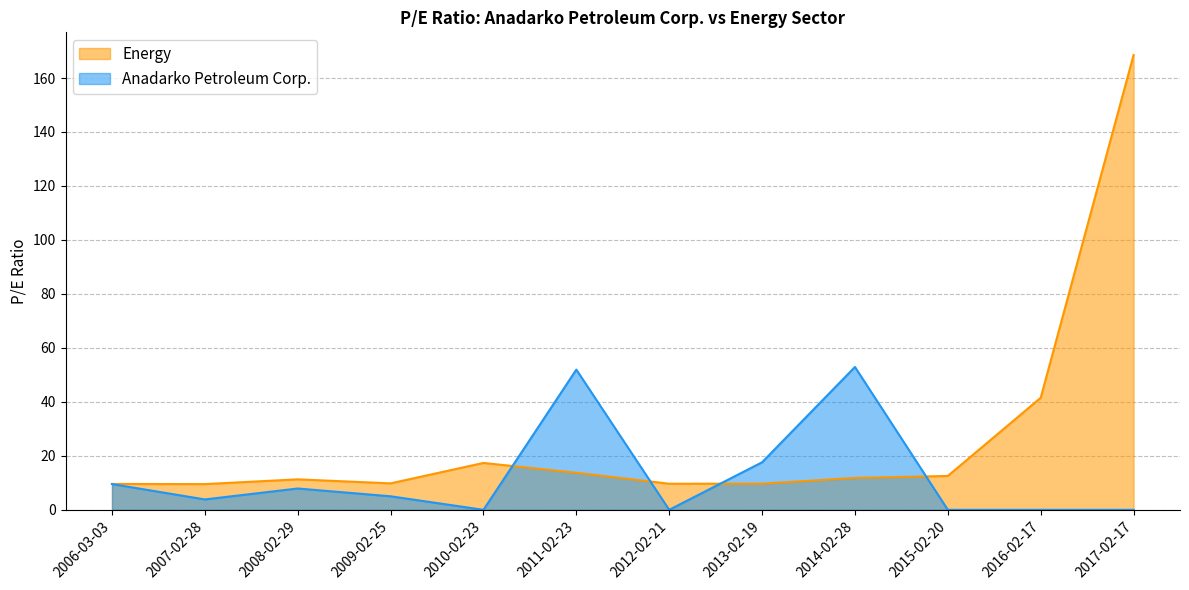

At which label is Energy closest to 89?

2016-02-17